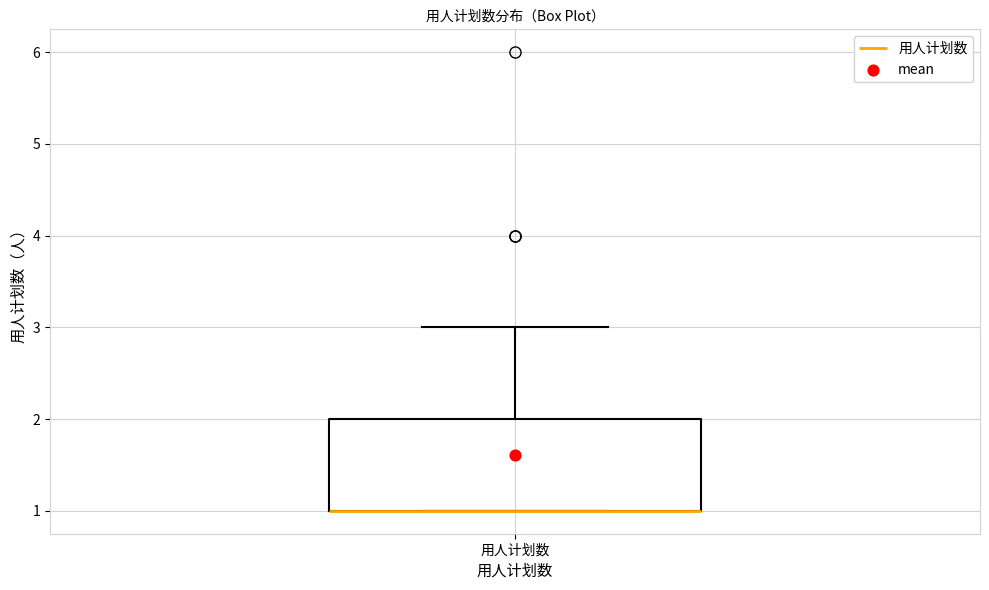

Where is the lower edge of the box for 用人计划数 on the y-axis? The values are not printed on the chart, so give them approximately, as read against the axis.

1